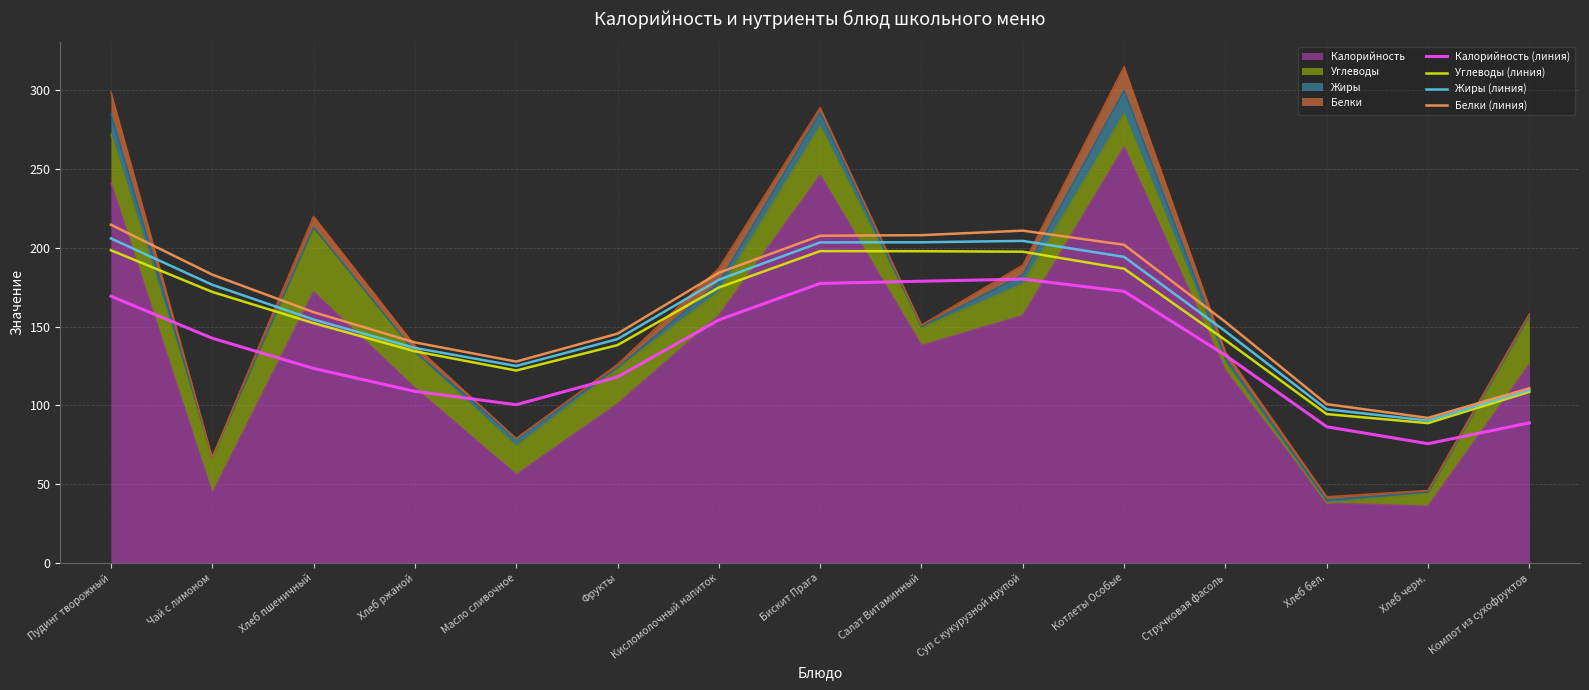

Rank the series at Компот из сухофруктов from highest to lowest value.

Белки (линия), Жиры (линия), Углеводы (линия), Калорийность (линия)